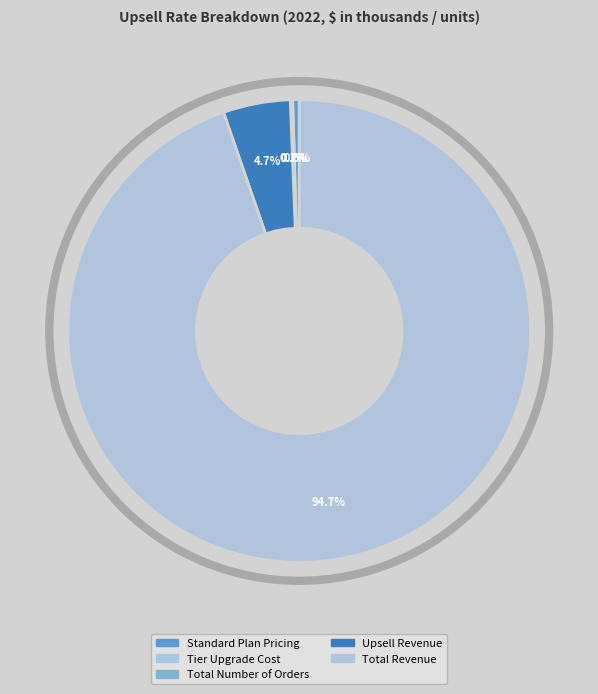

Count the number of slices in the pie.

5